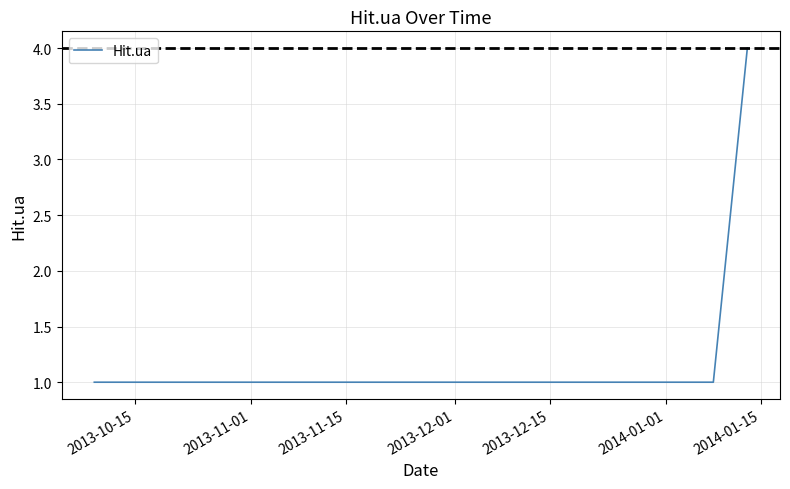

What is the difference between the maximum and second lowest values?

3